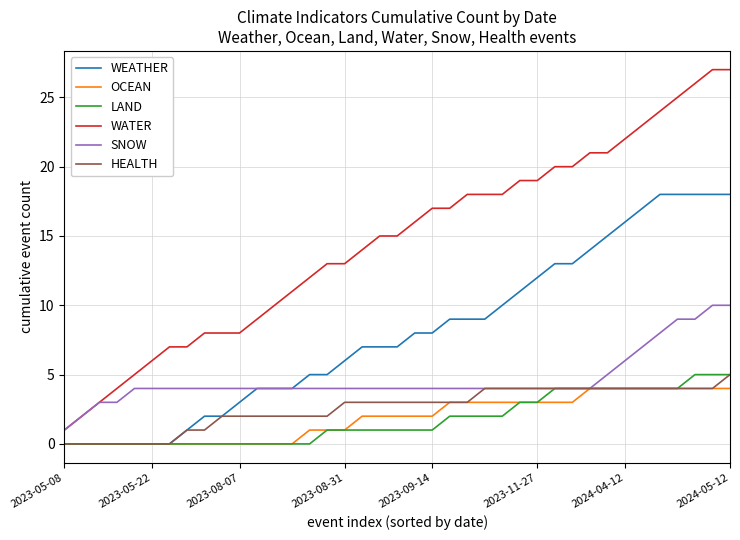

True or false: OCEAN and WATER intersect in this chart.

False